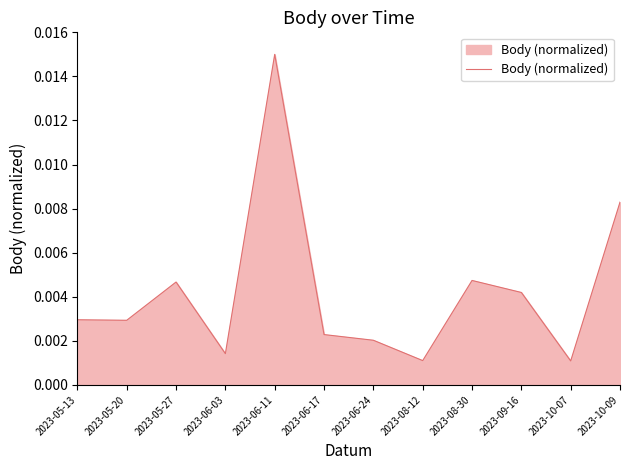

What position from the right is 2023-08-30?

4